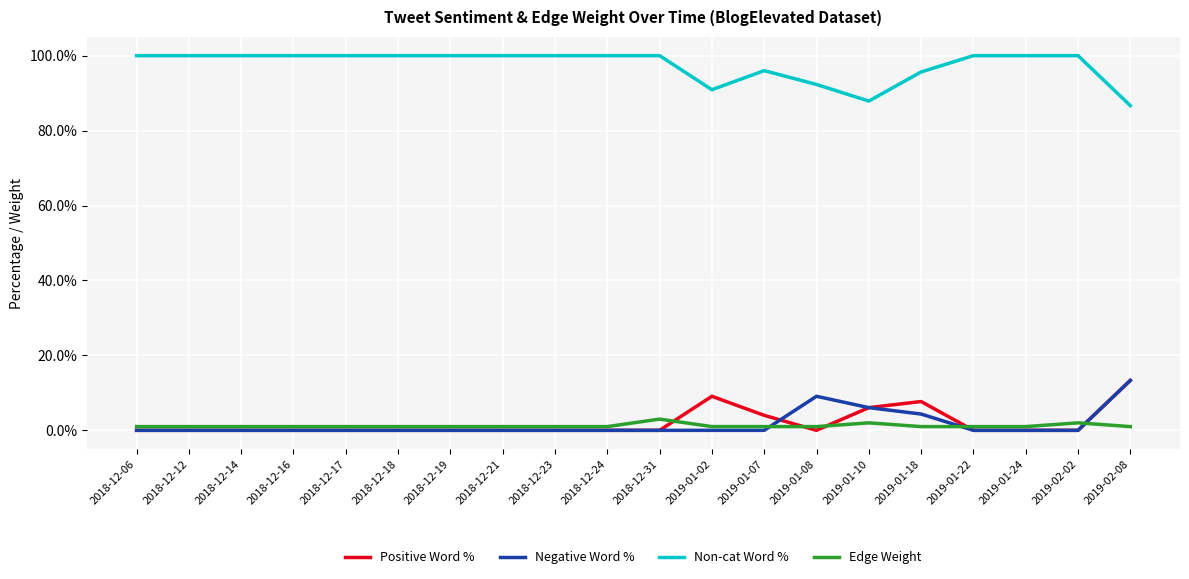

The value of Positive Word % at 2019-01-02 is 4.2. True or false?

False